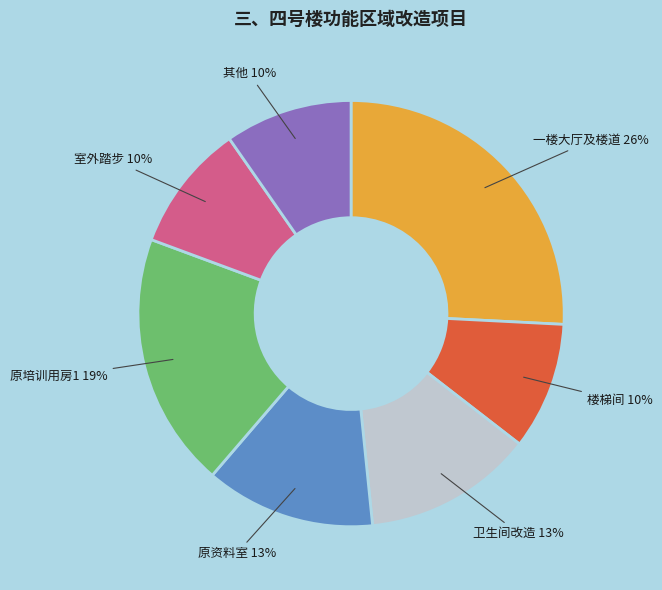

Do 卫生间改造 and 原资料室 together represent more than half of the pie?

No